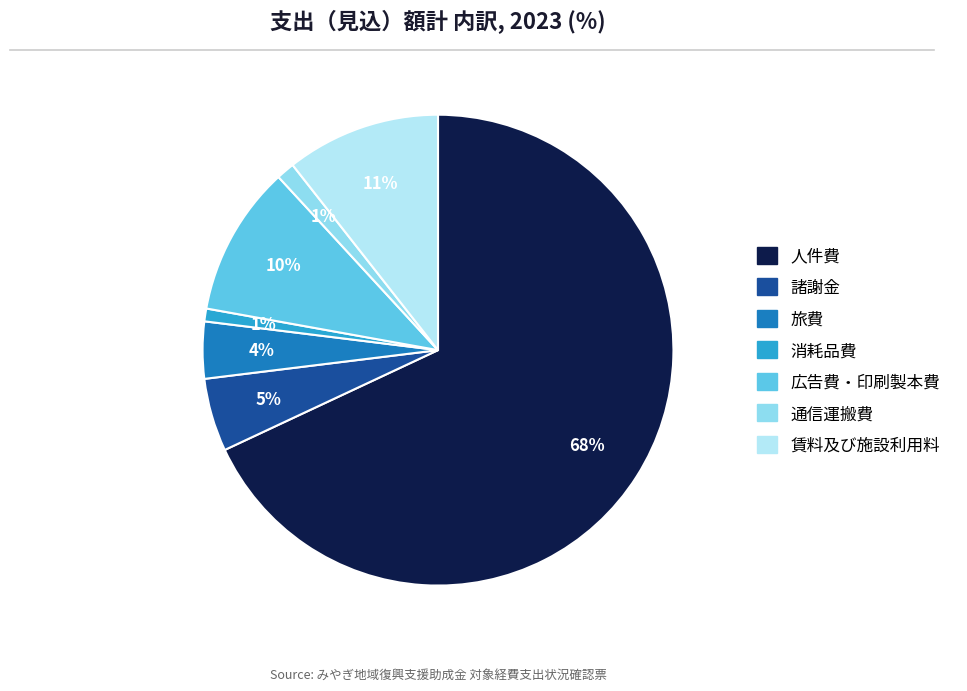

Which slice is the largest?

人件費